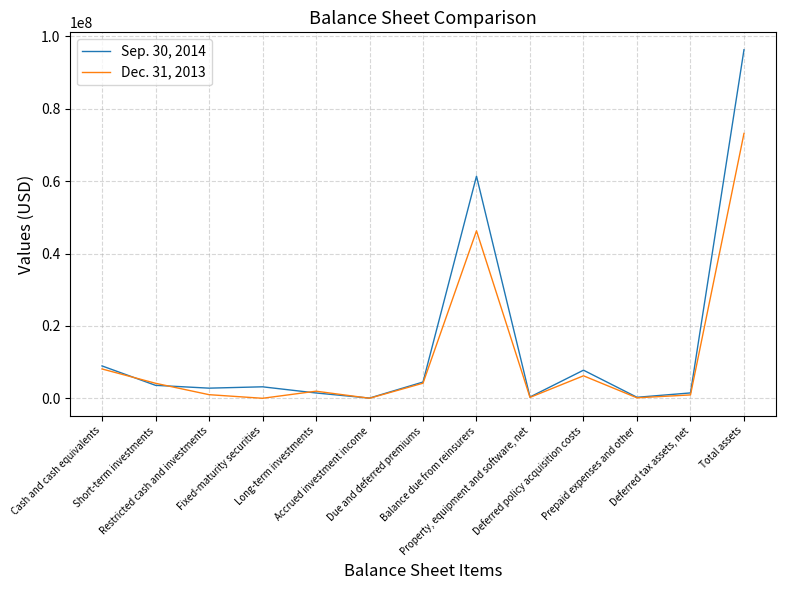

What position from the right is Short-term investments?

12